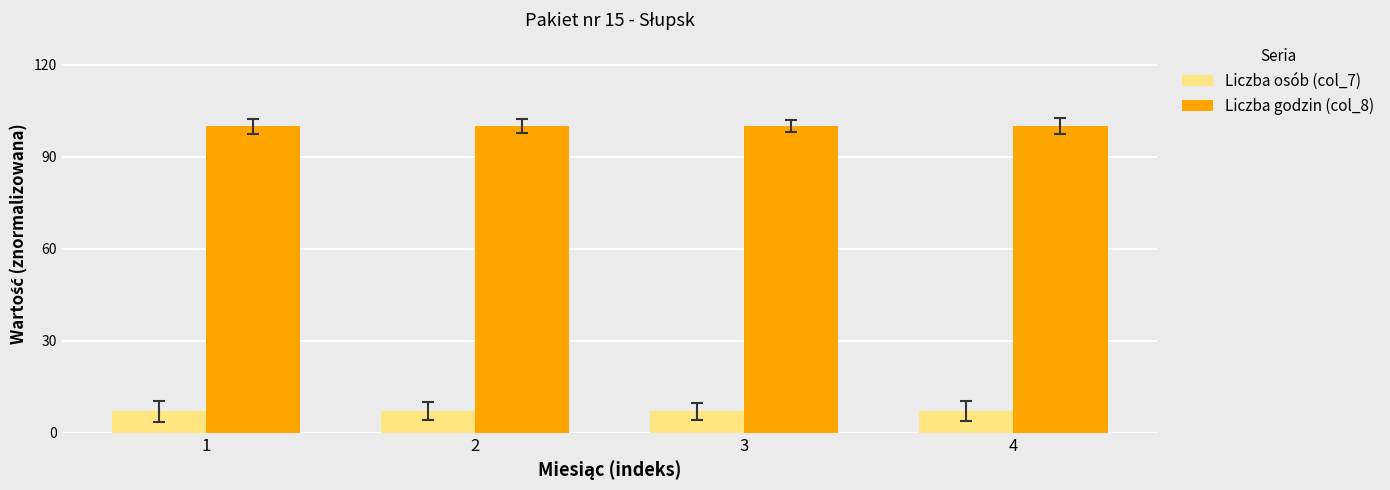

What is the greatest value displayed?

100